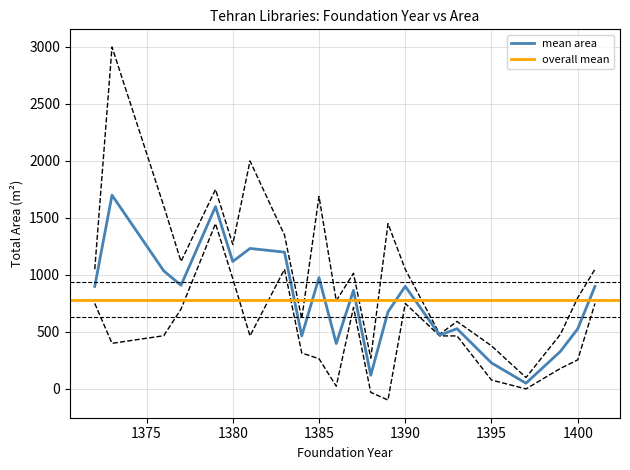

What is the maximum value for mean area?

1700.0